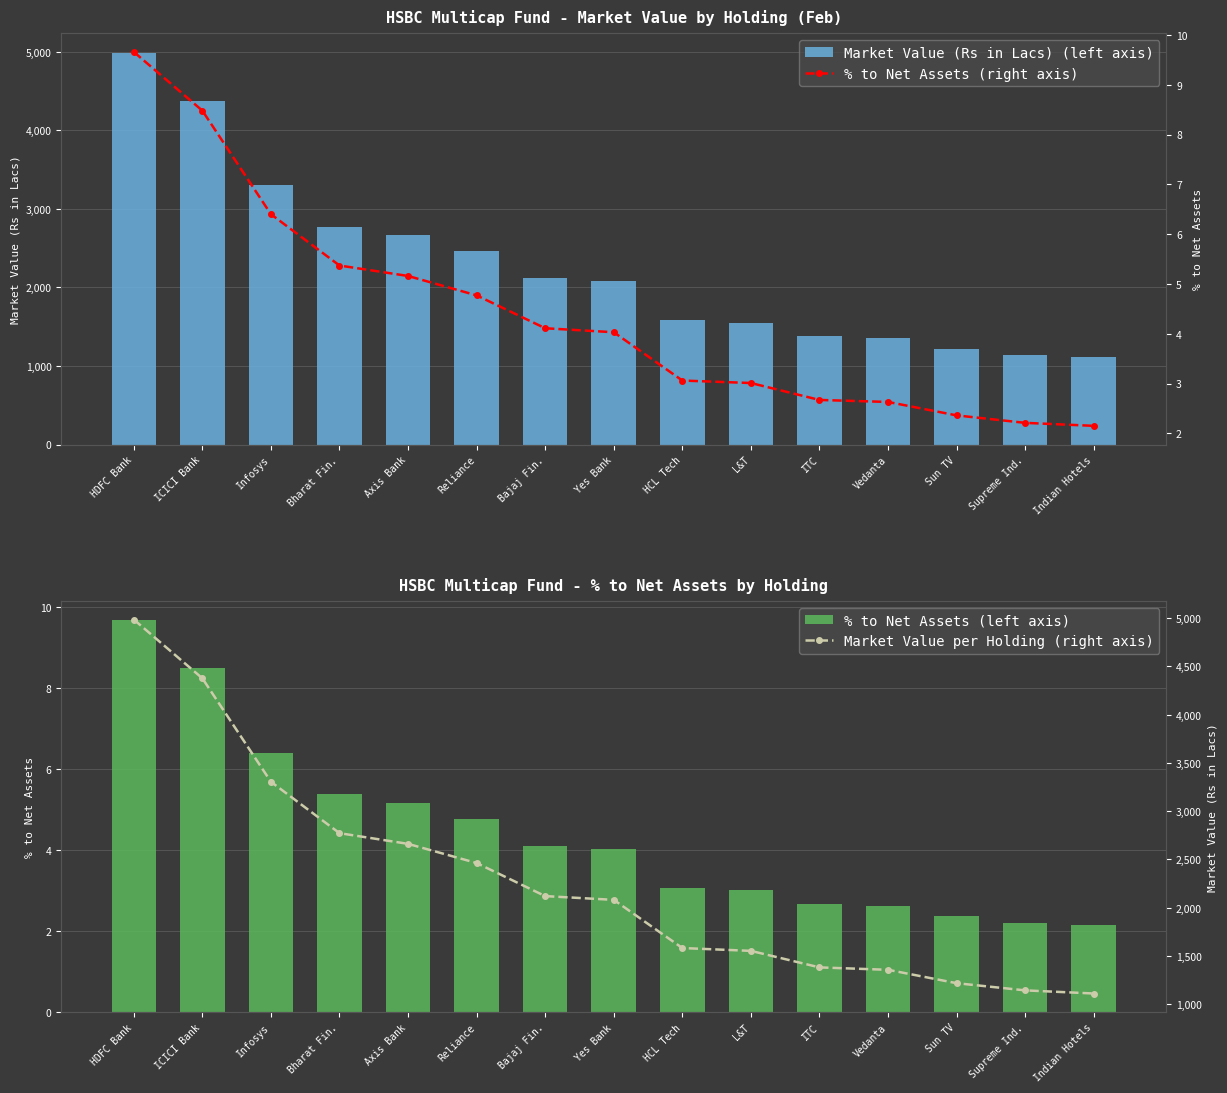

Which series has the largest total across all categories?

Market Value (Rs in Lacs) (left axis)